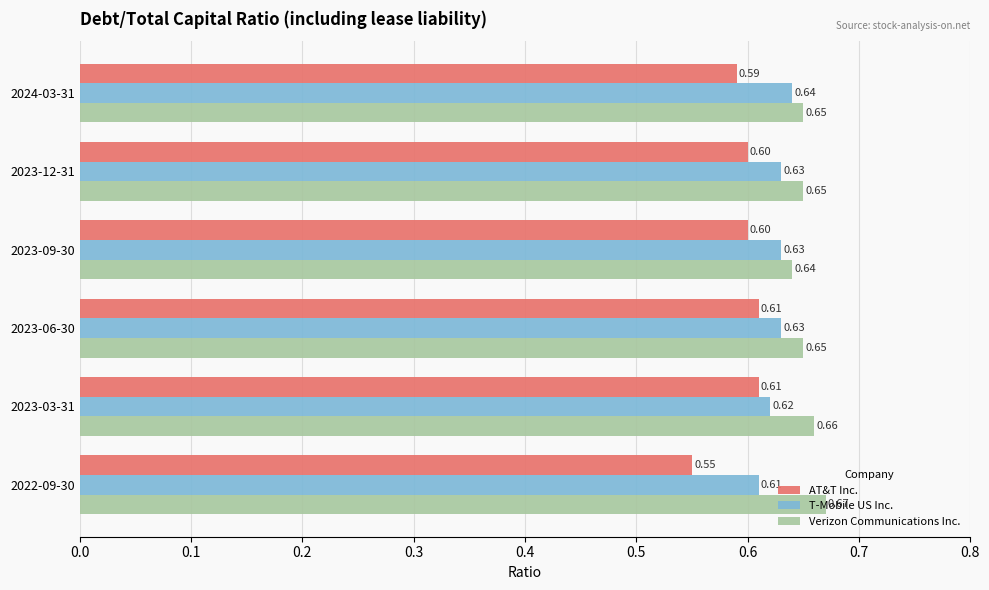

Rank the series at 2023-03-31 from lowest to highest value.

AT&T Inc., T-Mobile US Inc., Verizon Communications Inc.